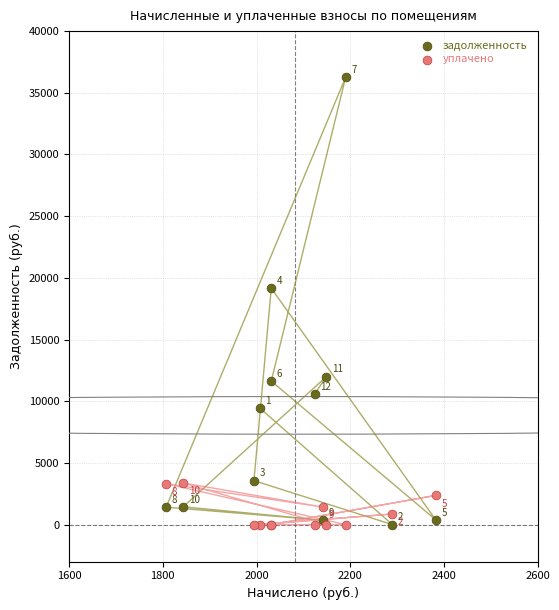

In the уплачено series, what Y value is closest to 1690?

1419.9